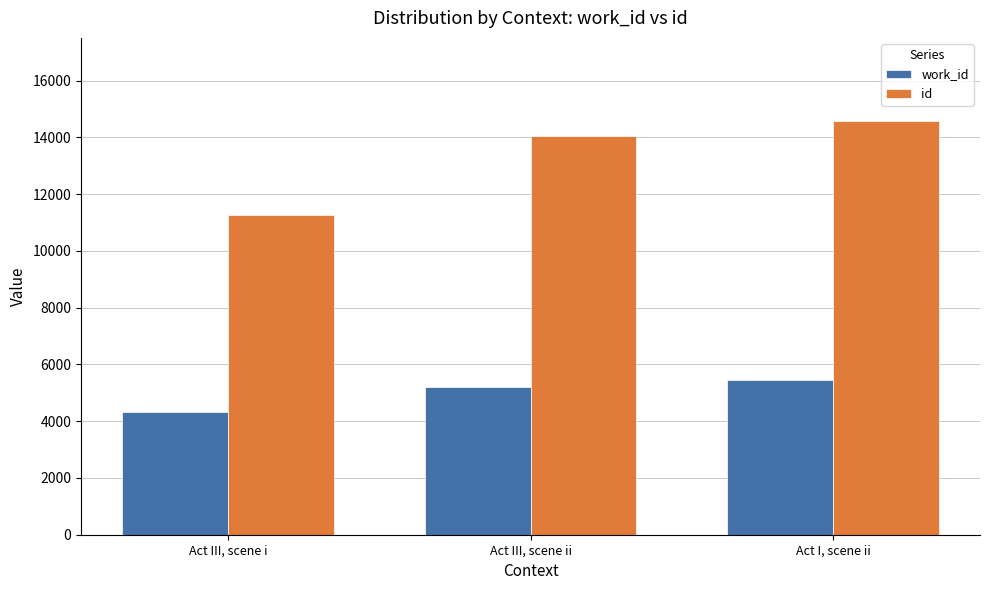

Is the value of work_id at Act III, scene ii greater than the value of id at Act I, scene ii?

No